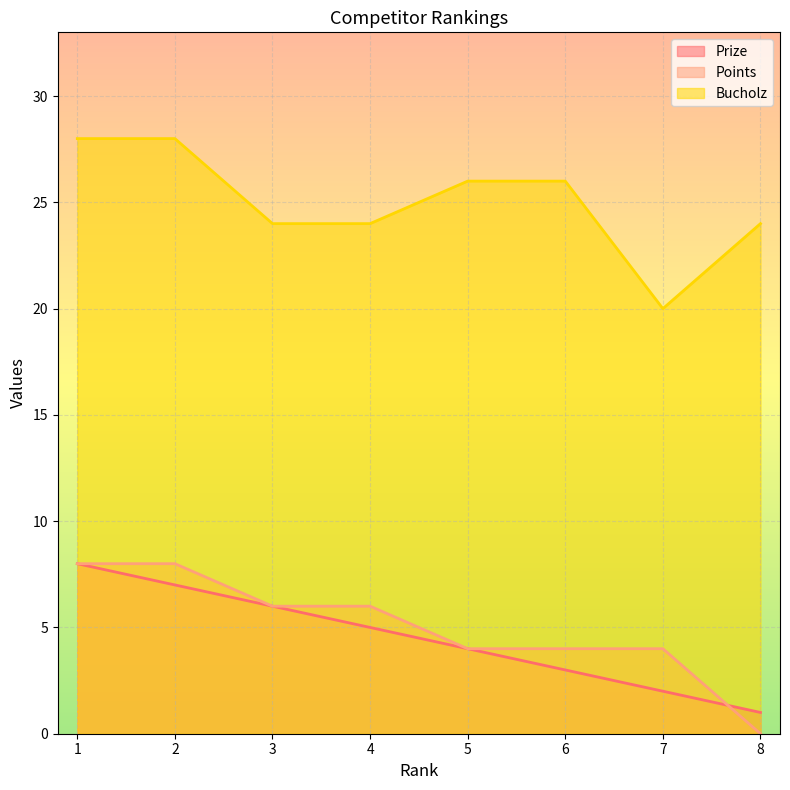

Which series has the largest total across all categories?

Bucholz